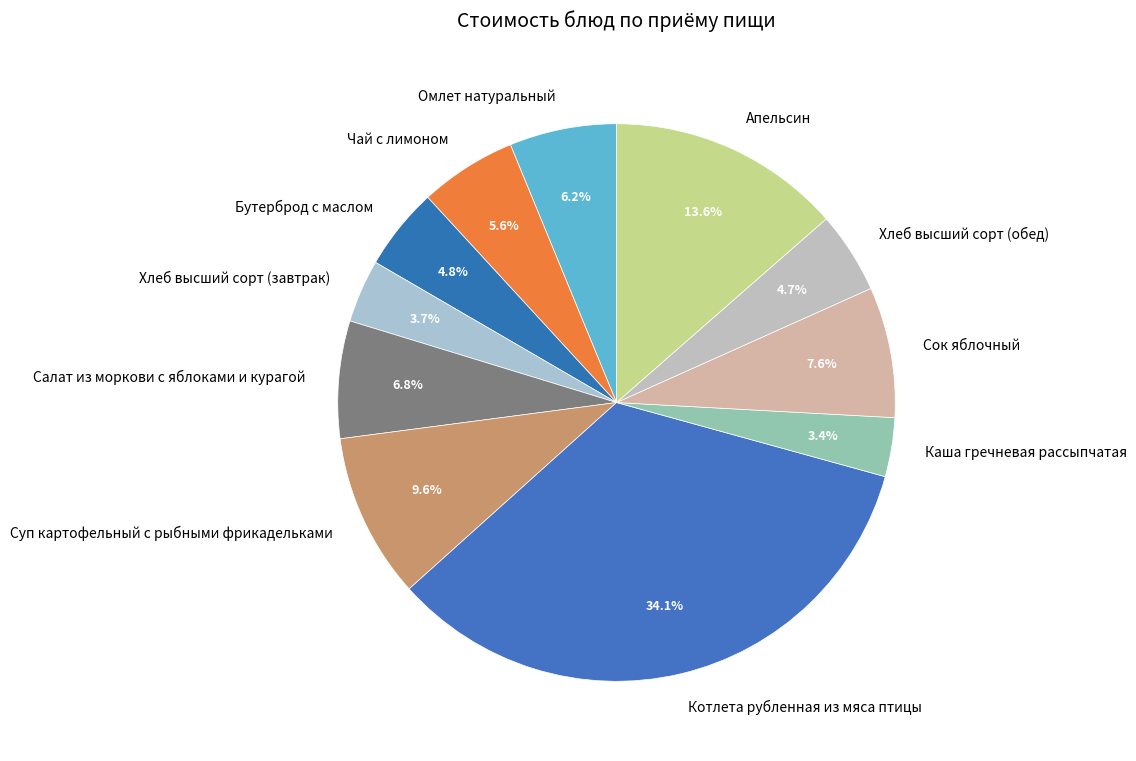

How much of the chart is everything except Чай с лимоном?

94.4%